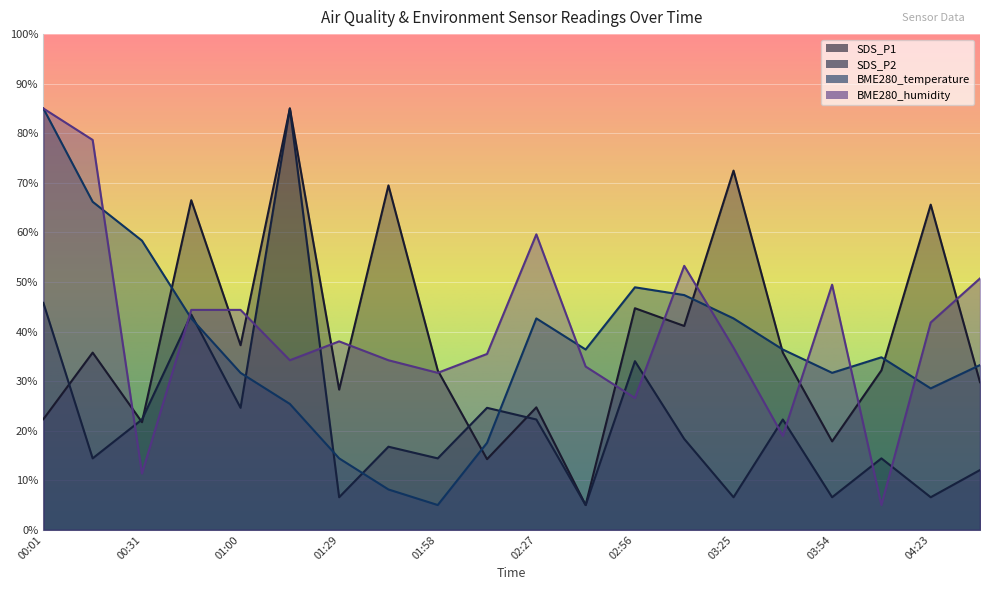

What is the total value across all series at 02:12?

91.9